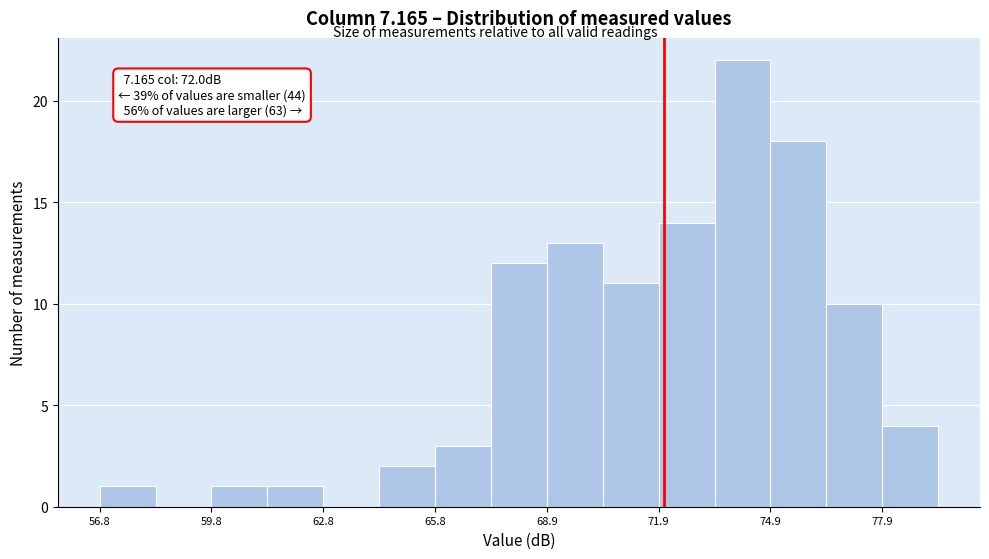

Around what value on the x-axis is the tallest bar? Give the approximate position of its centre, as read against the axis.

74.0